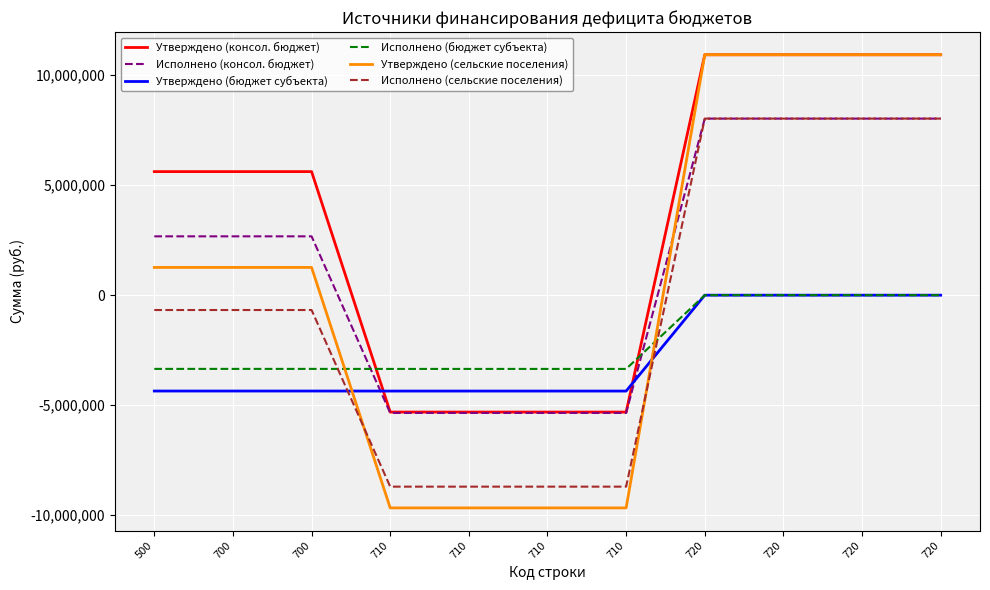

Does the chart display data point markers on the line(s)?

No